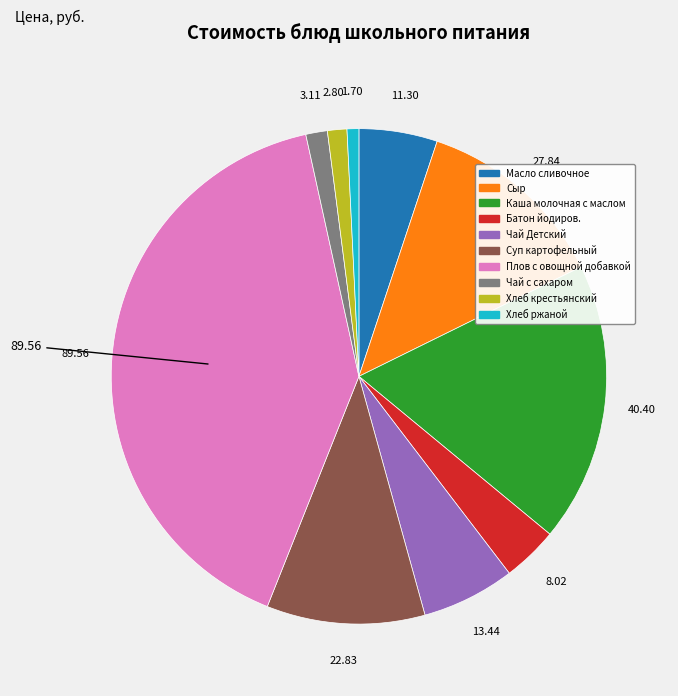

Is the sum of Чай с сахаром and Каша молочная с маслом greater than half?

No